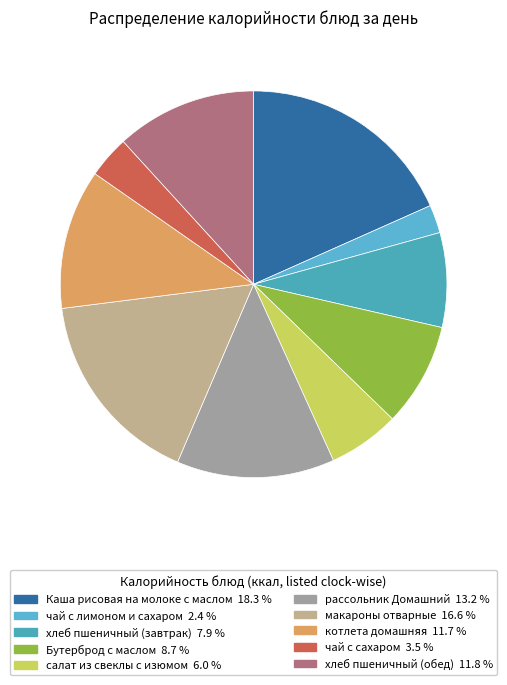

Does макароны отварные represent more than half of the total?

No